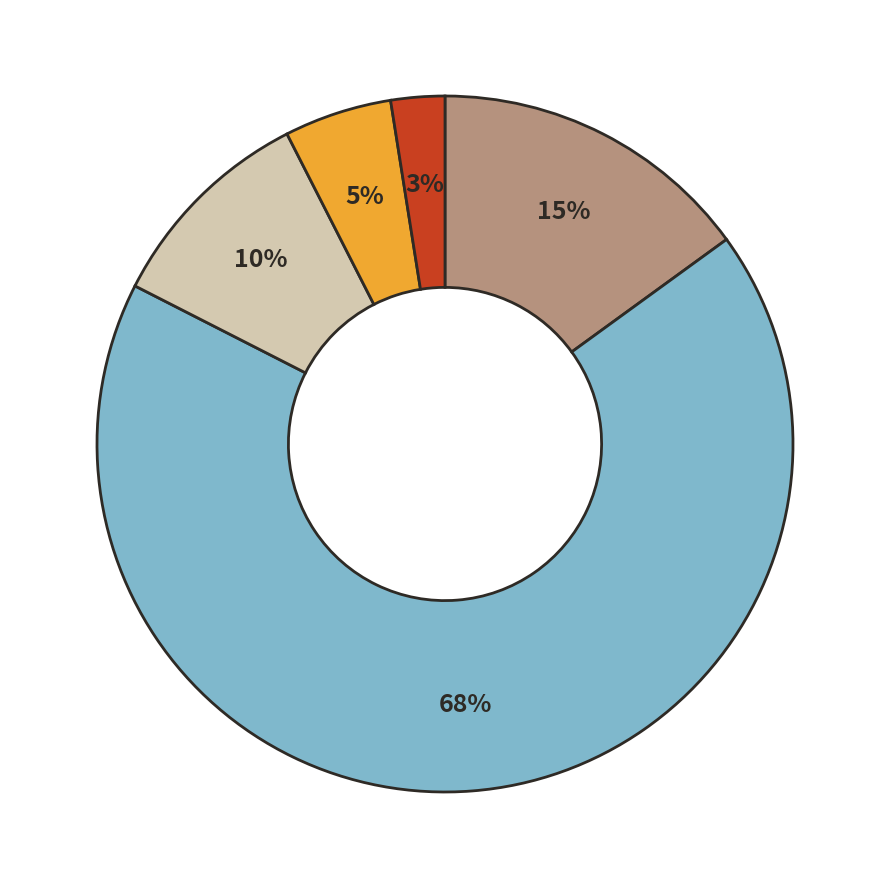

To the nearest percent, what is the average slice percentage?

20%